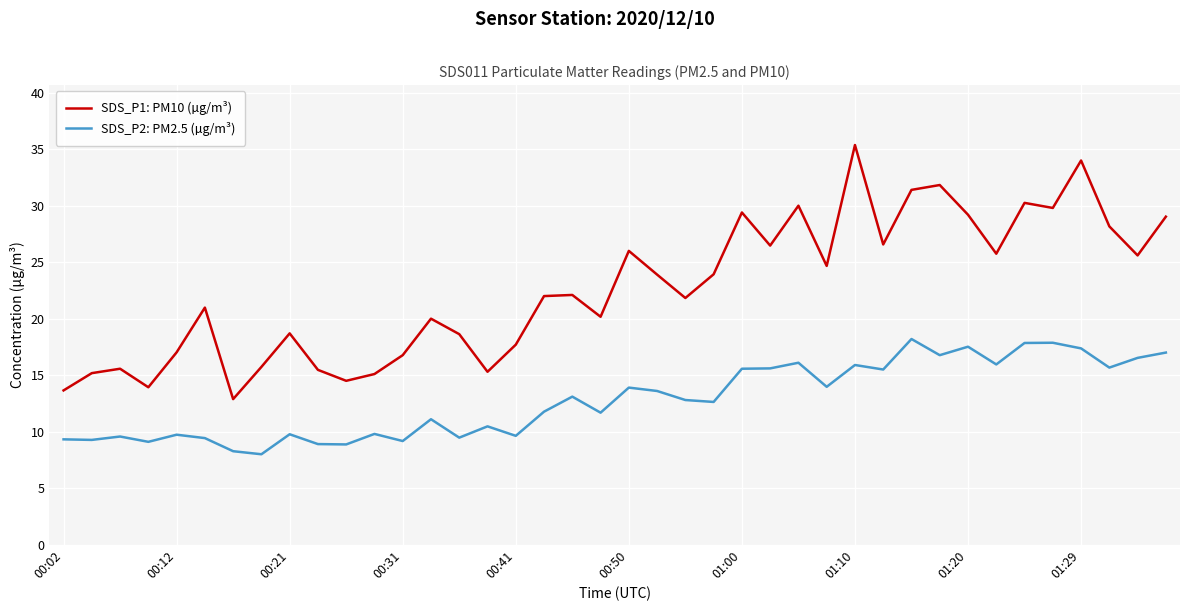

Which series has the largest total across all categories?

SDS_P1: PM10 (µg/m³)